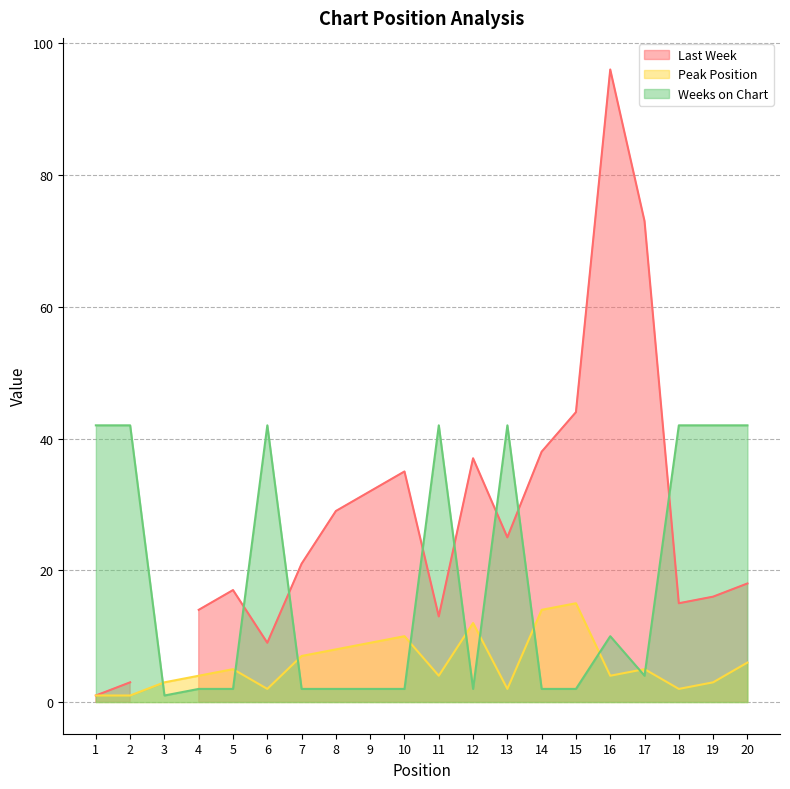

Is it true that Peak Position equals 17 at 12?

False